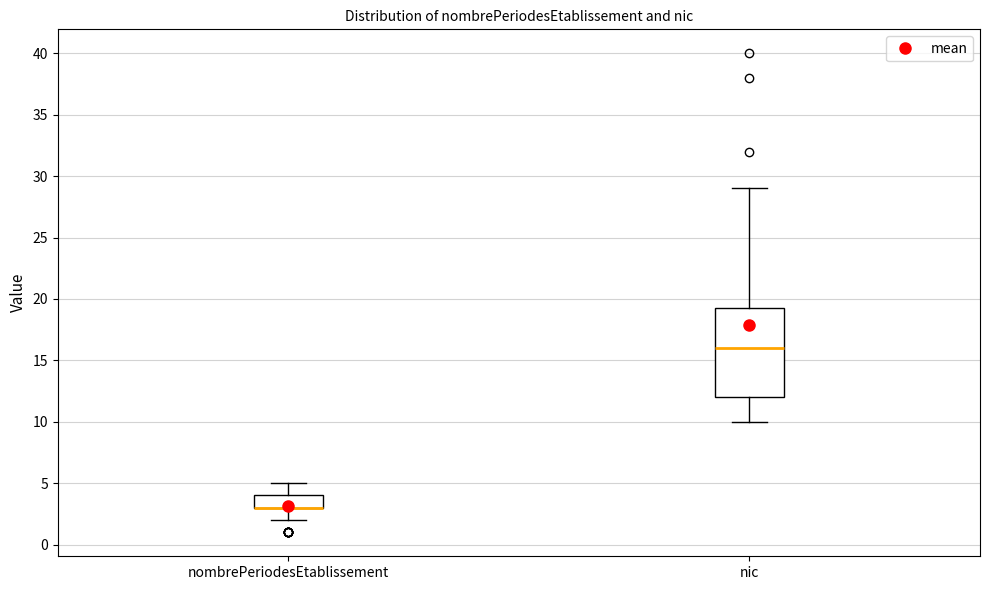

Which box is the tallest, from its lower edge to its upper edge?

nic